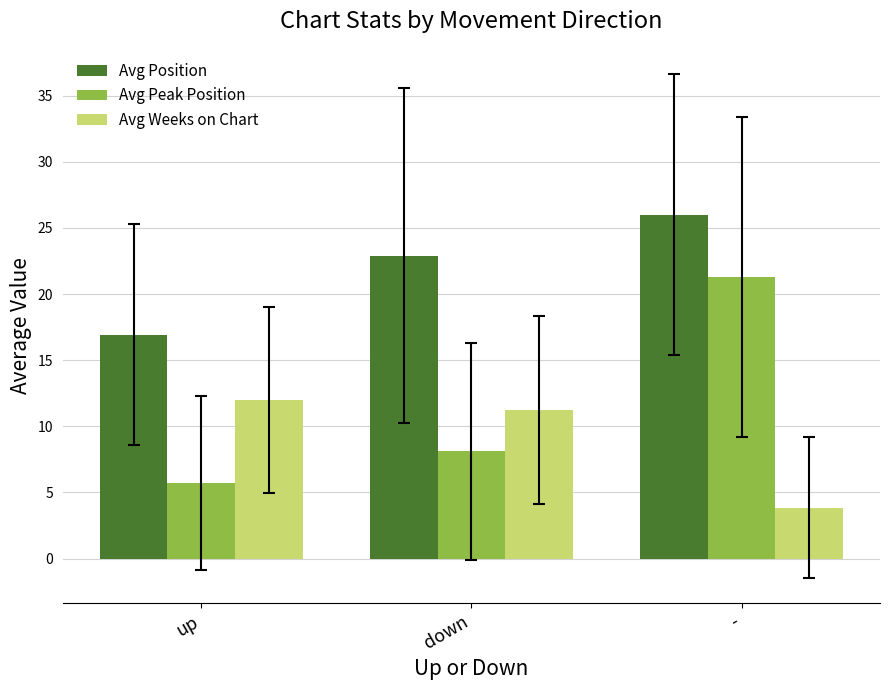

What are all the series names shown in the legend?

Avg Position, Avg Peak Position, Avg Weeks on Chart